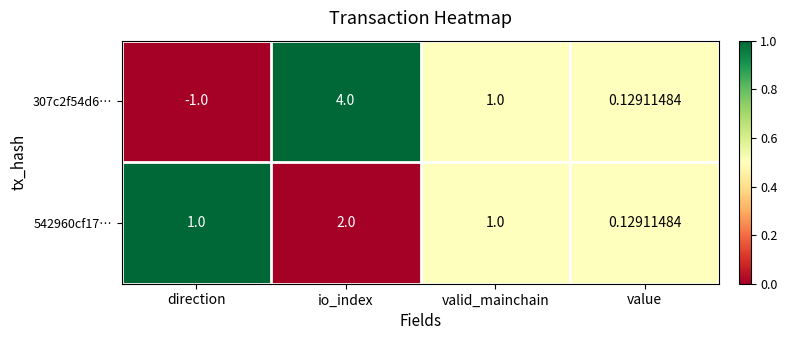

Which category has the highest value across all series?

io_index